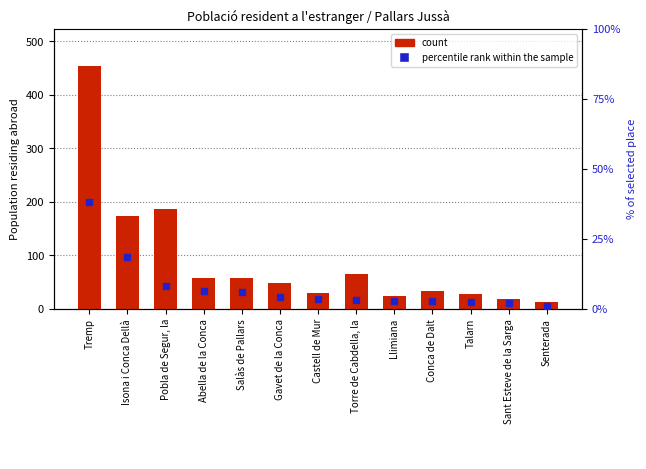

Which series has the largest total across all categories?

count